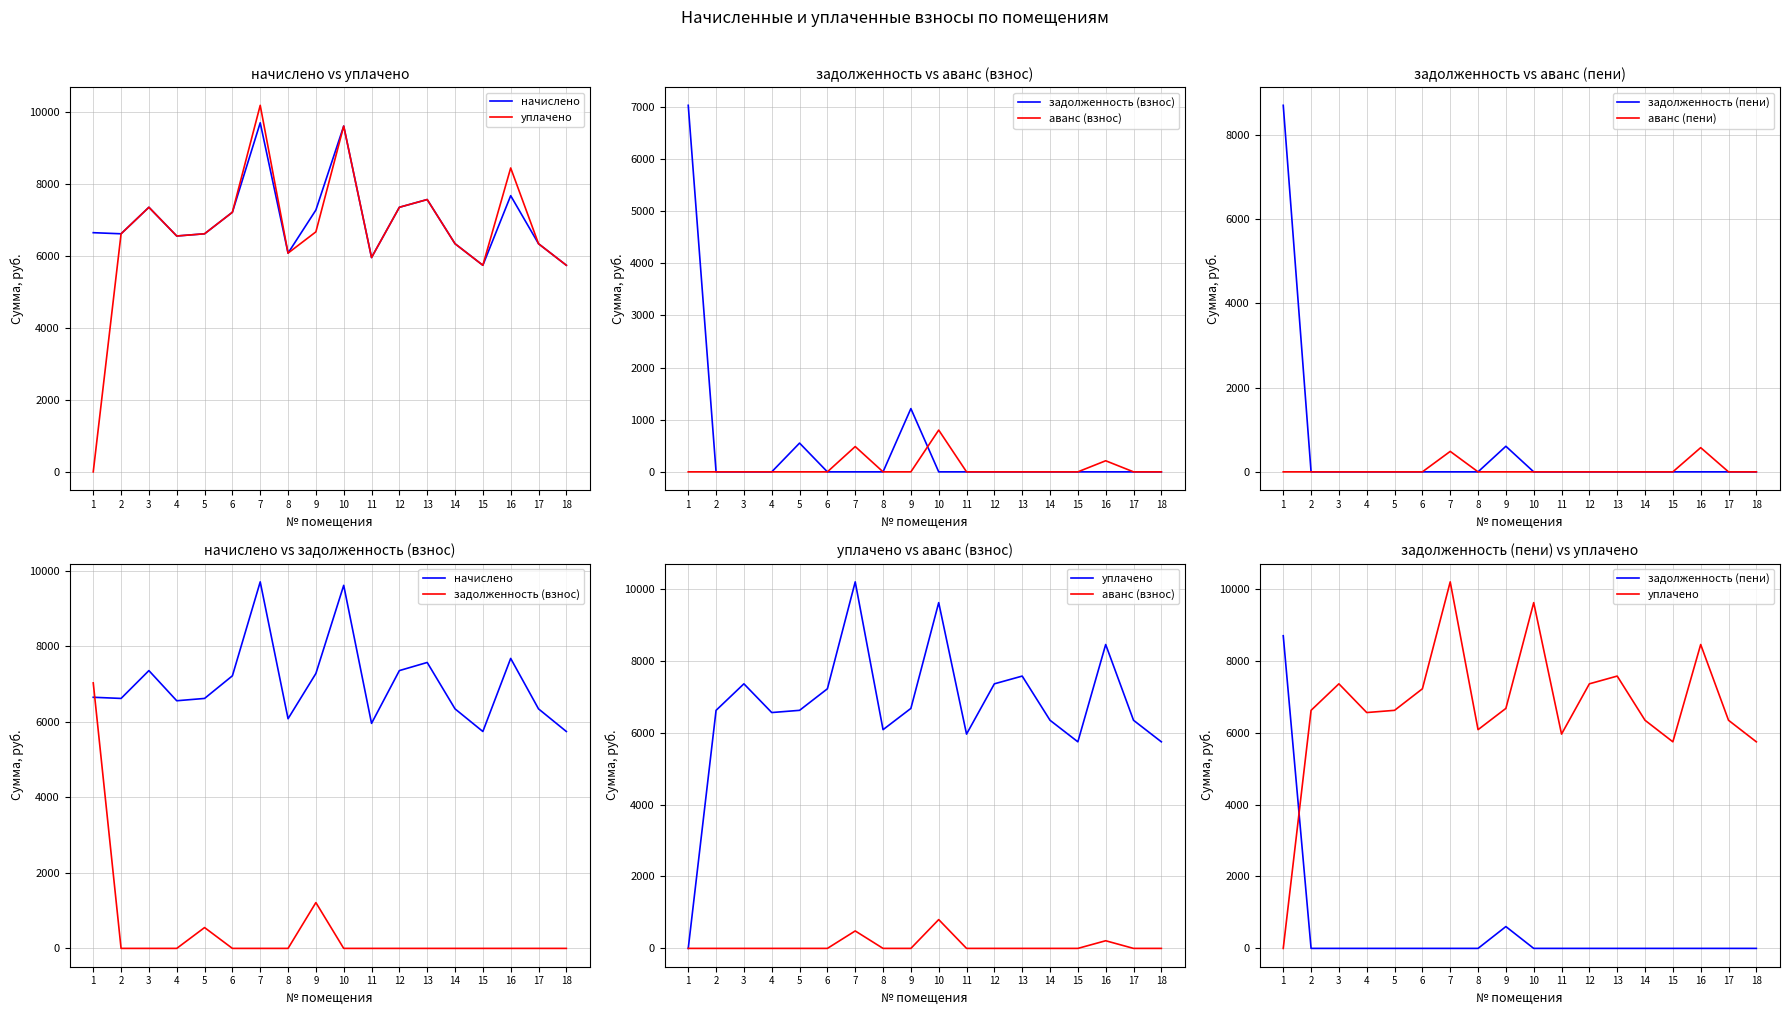

Which series has the largest range (max minus min)?

уплачено